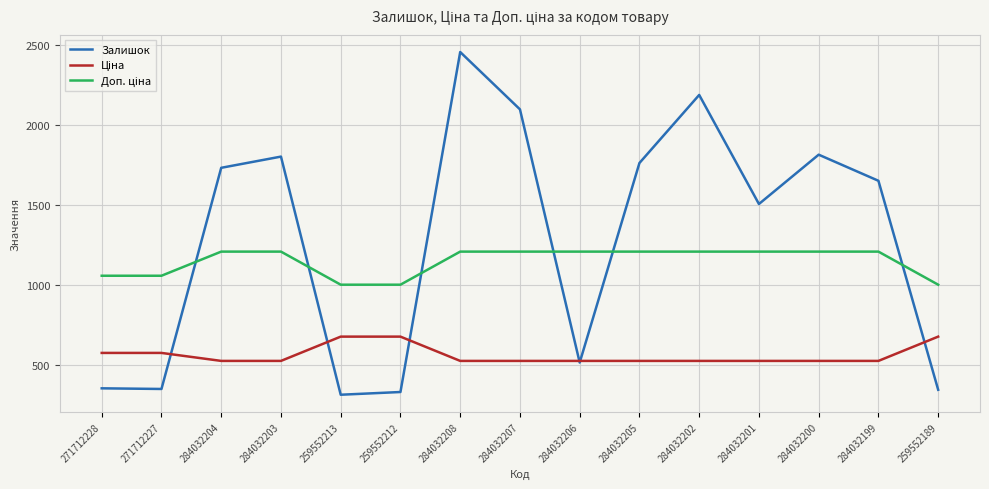

What is the total value across all series at 284032201?

3246.9